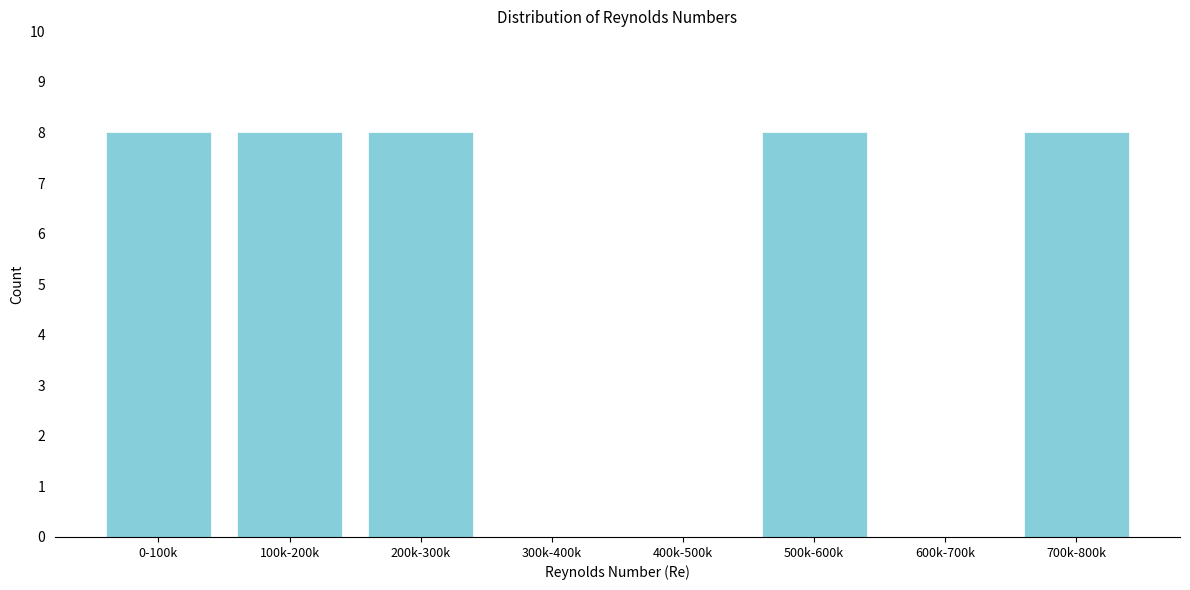

Reading left to right, transcribe all the data shown in this chart.

0-100k=8	100k-200k=8	200k-300k=8	300k-400k=0	400k-500k=0	500k-600k=8	600k-700k=0	700k-800k=8